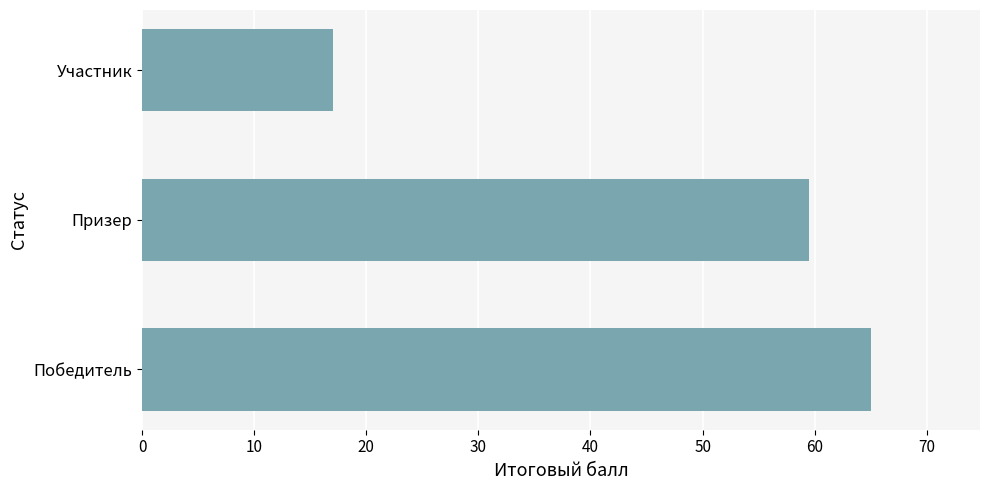

What is the approximate value at Призер?

59.5